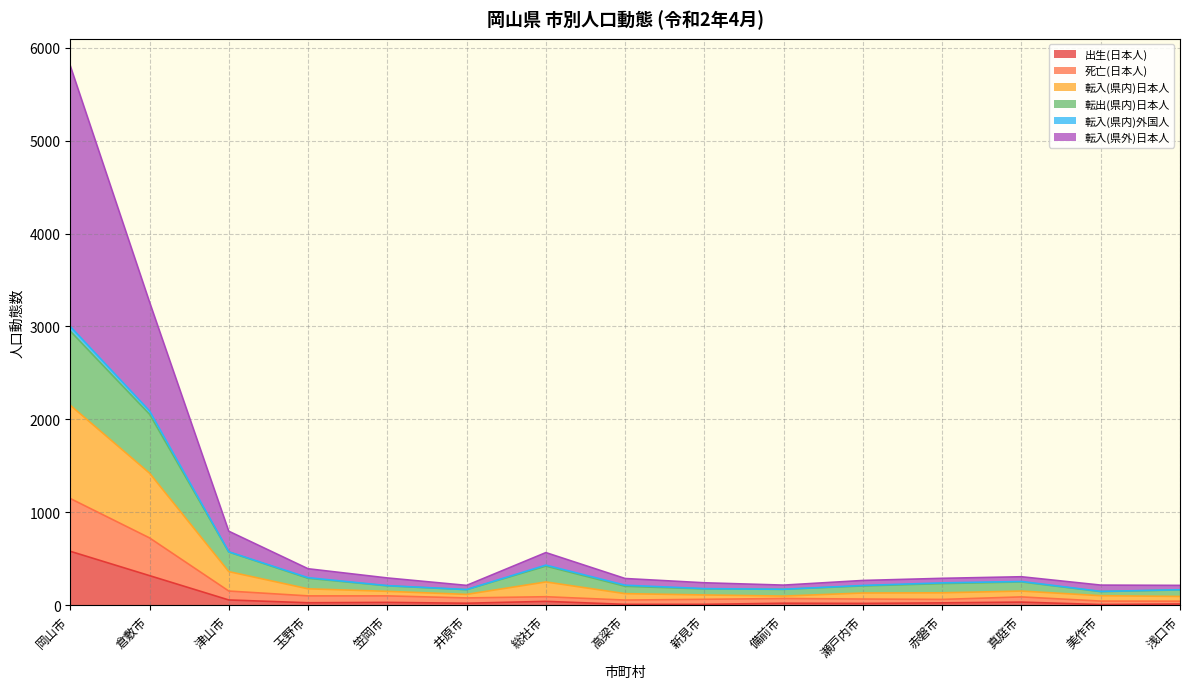

What is the greatest value displayed?

5807